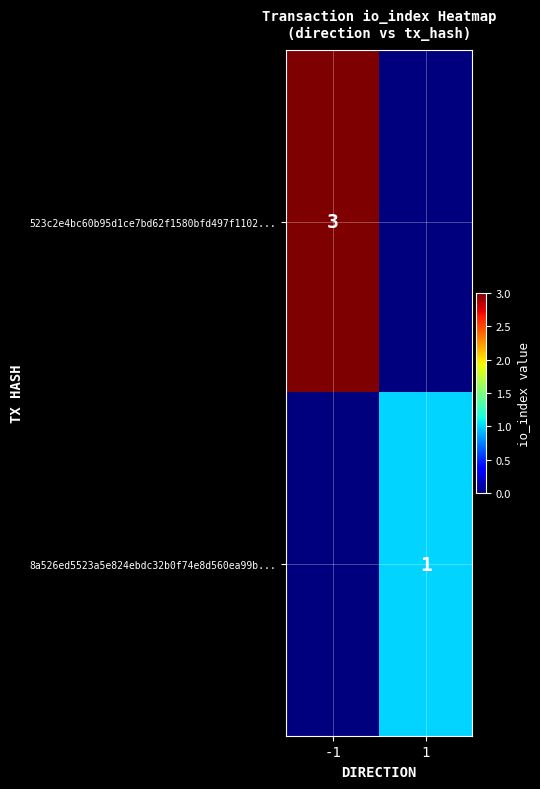

The 523c2e4bc60b95d1ce7bd62f1580bfd497f1102... series shows 3 at -1. True or false?

True